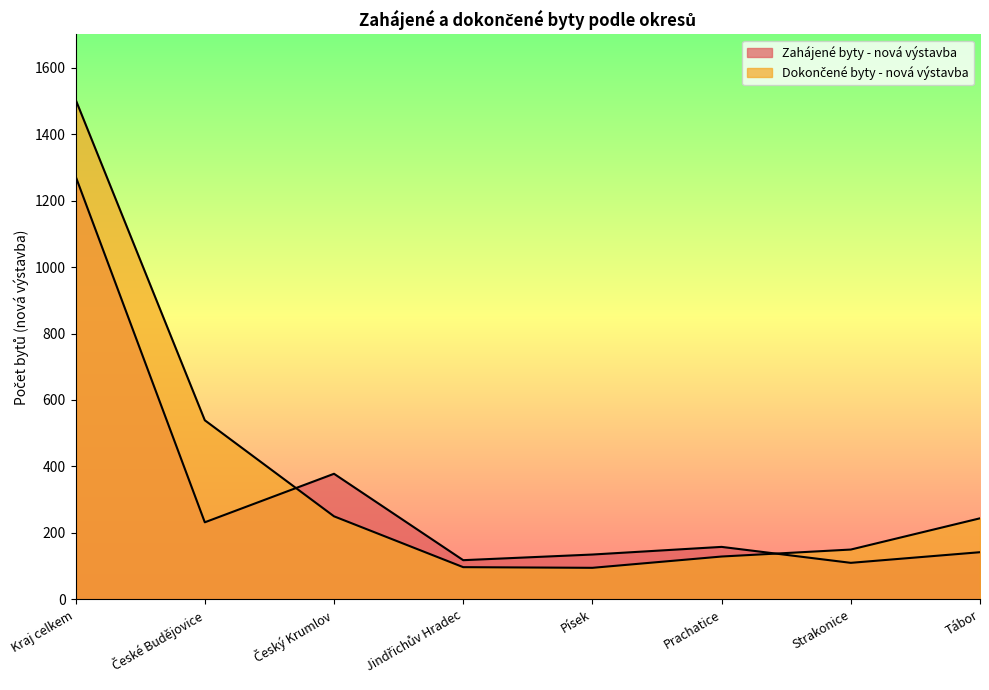

What is the difference between the Zahájené byty - nová výstavba values at Jindřichův Hradec and Český Krumlov?

260